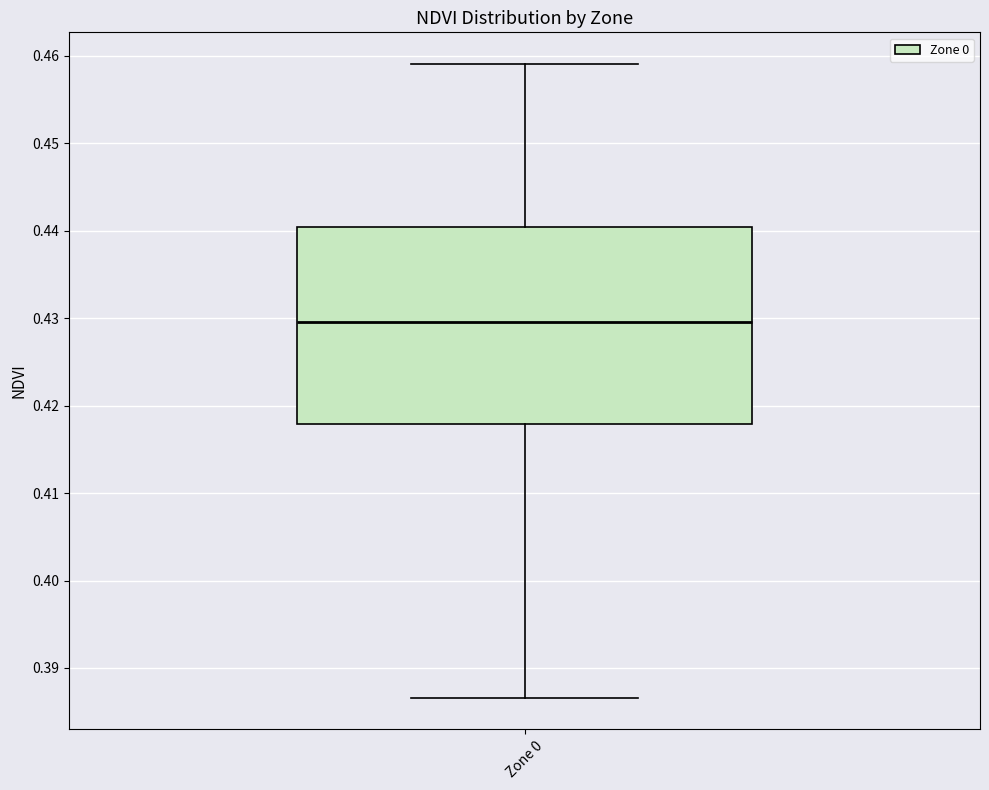

Where does the lower whisker of the box for Zone 0 end on the y-axis? The values are not printed on the chart, so give them approximately, as read against the axis.

0.387